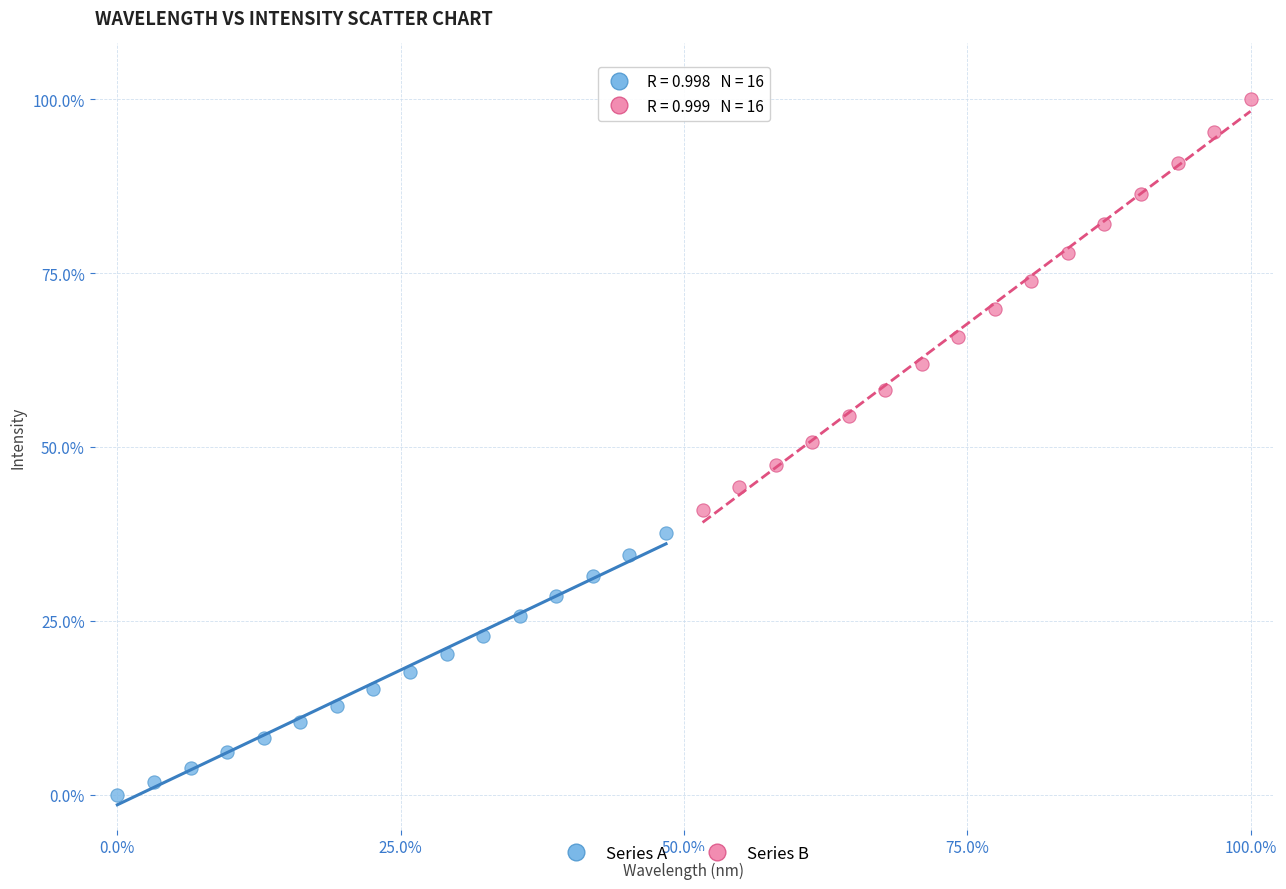

Which series has the largest Y range (max minus min)?

Series B